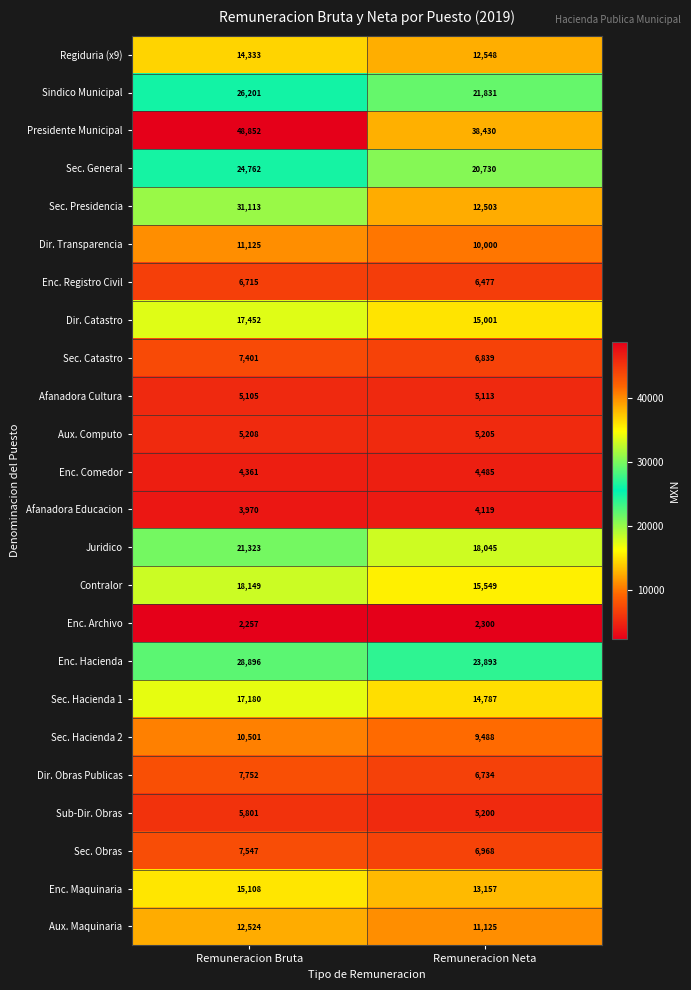

At which label is Sec. Obras closest to 7257?

Remuneracion Neta